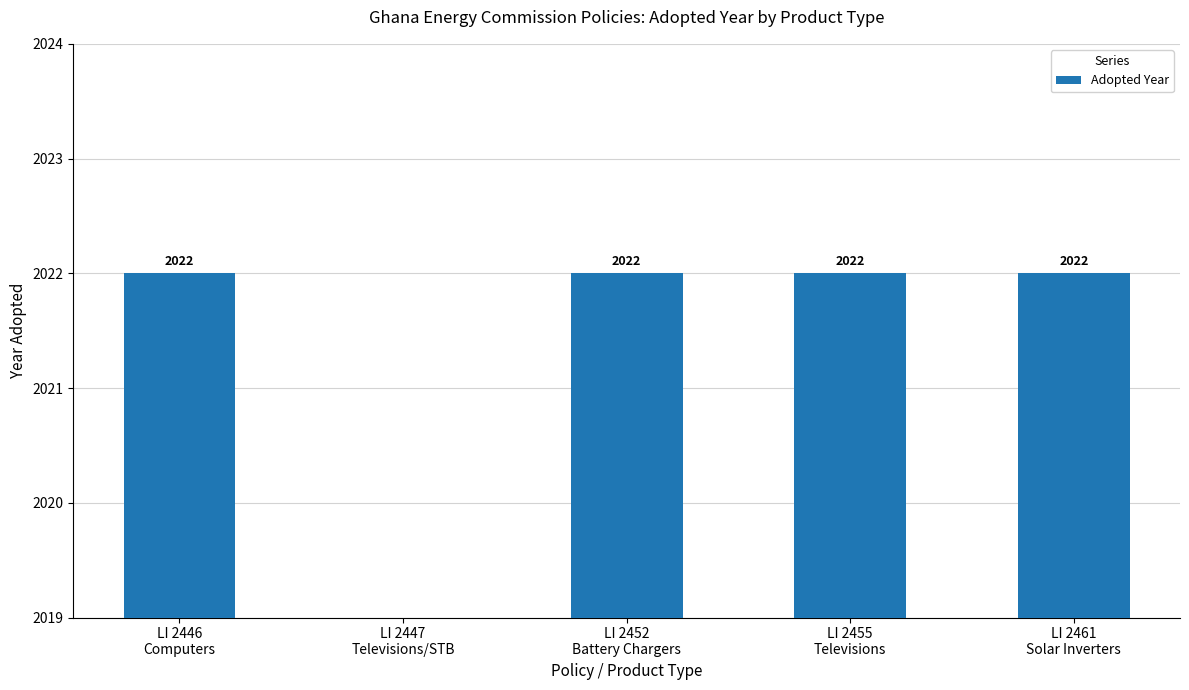

What is the value of the 5th bar from the left?

2022